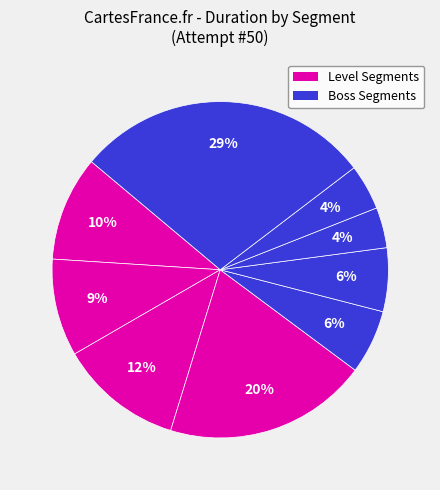

Count the number of slices in the pie.

9